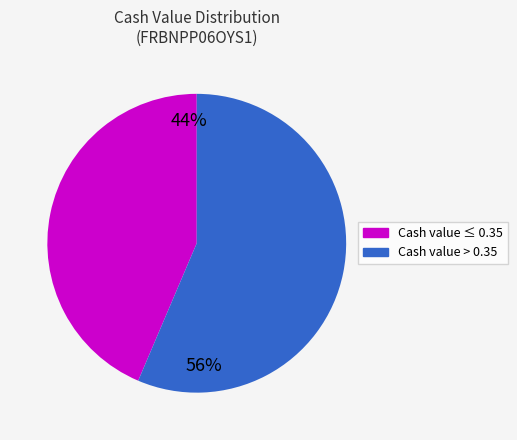

Is the sum of Cash value ≤ 0.35 and Cash value > 0.35 greater than half?

Yes